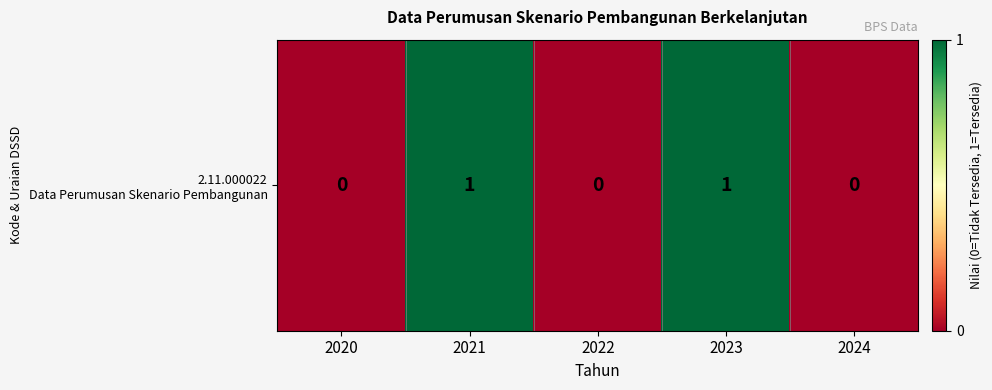

What is the change in value from 2020 to 2023?

+1